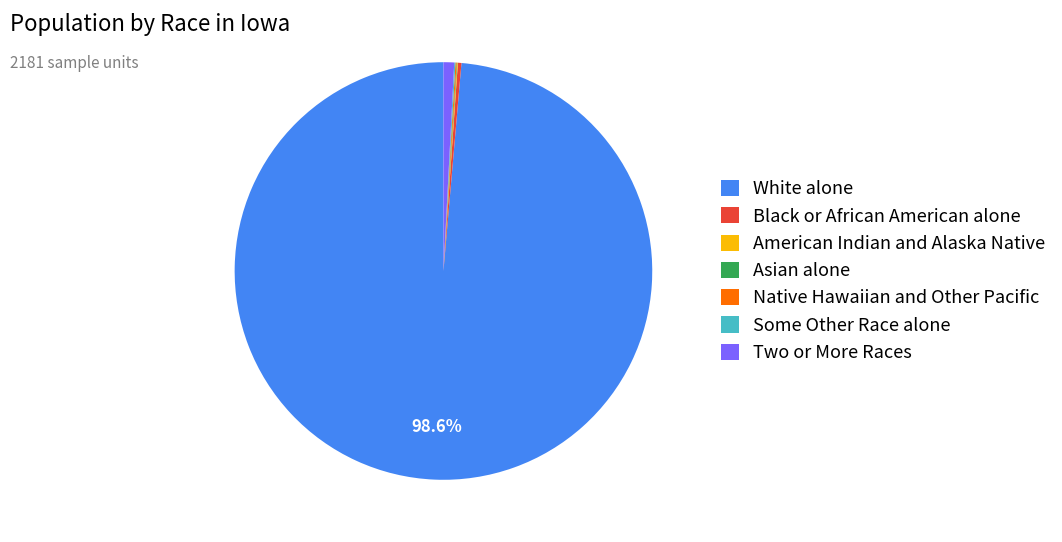

What is the largest slice in the pie chart?

White alone